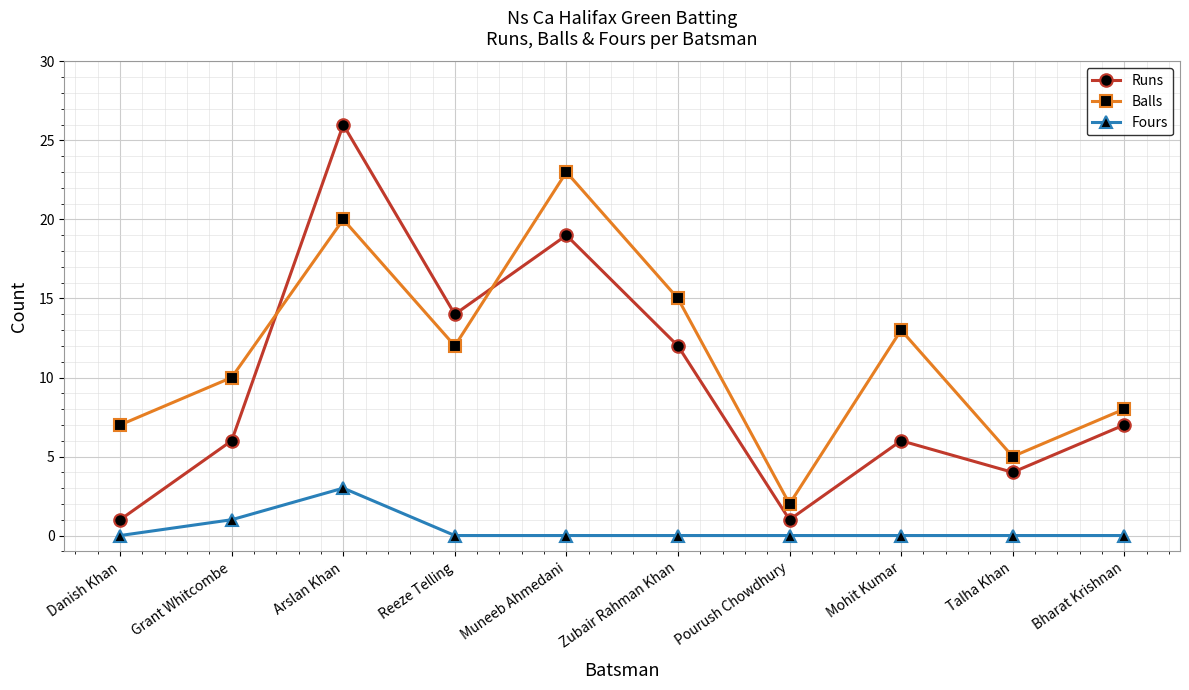

Reading left to right, what are all the values shown in this chart?

Runs: 1	6	26	14	19	12	1	6	4	7
Balls: 7	10	20	12	23	15	2	13	5	8
Fours: 0	1	3	0	0	0	0	0	0	0